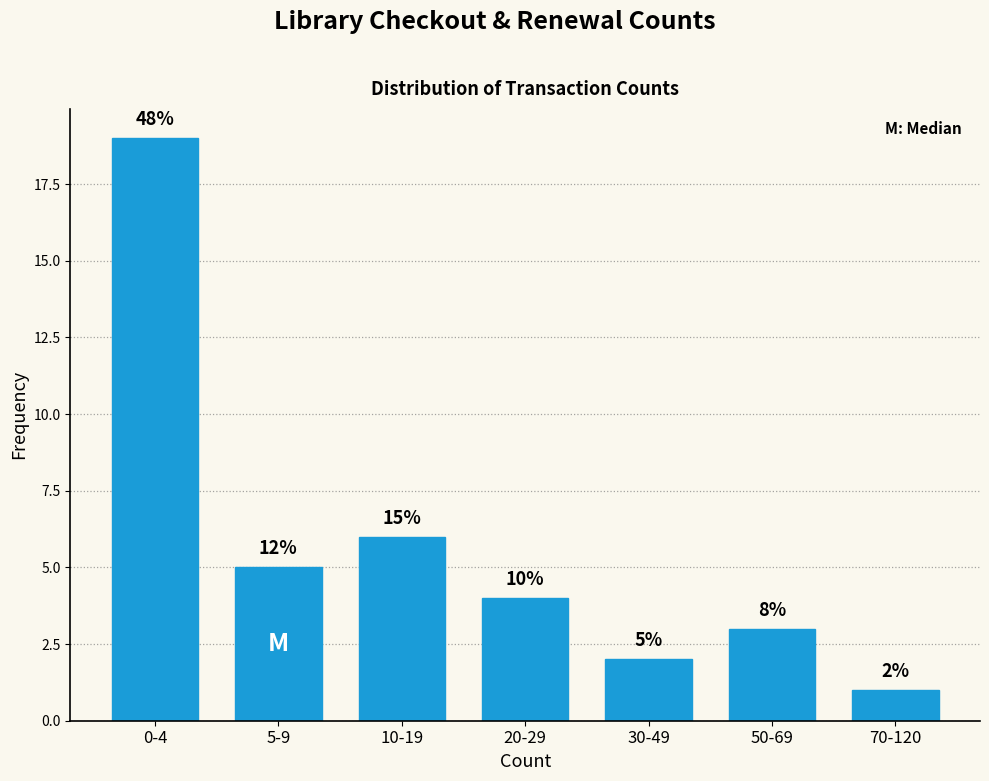

Are the bars horizontal?

No